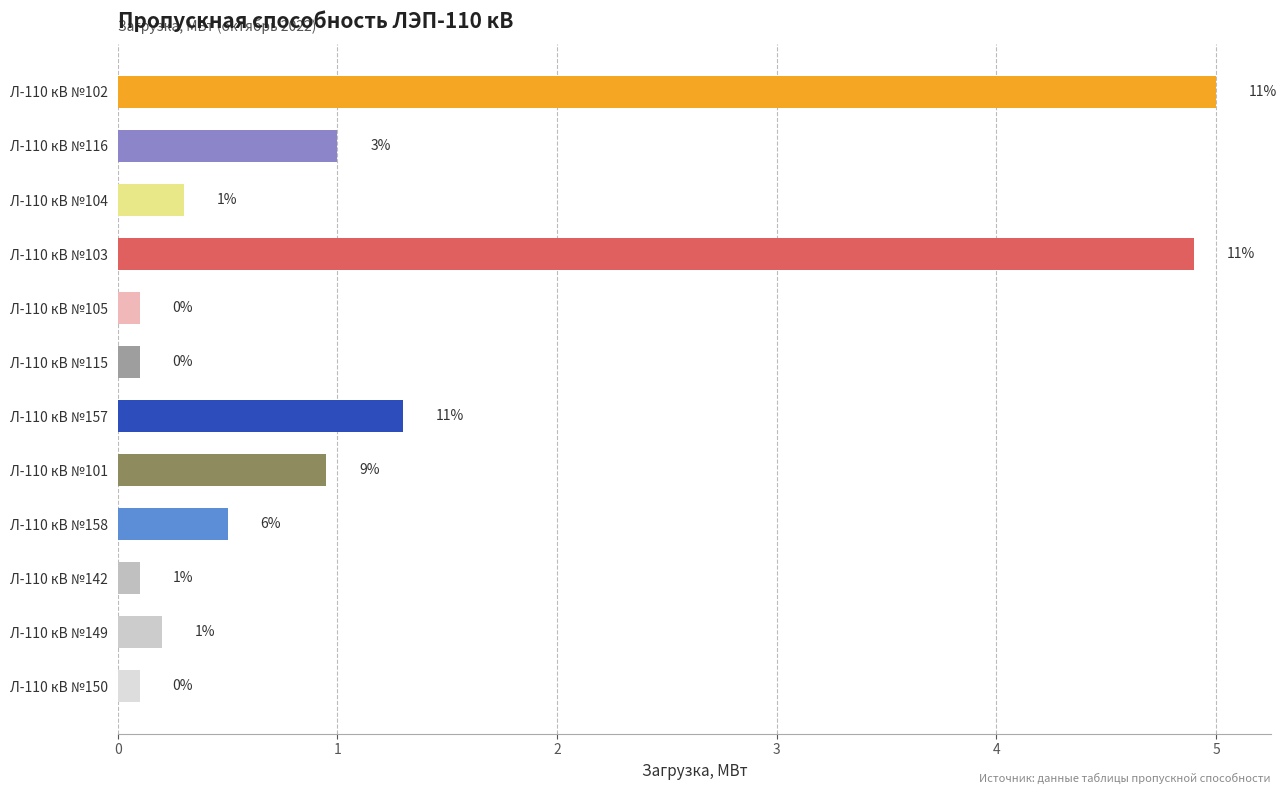

Does the chart contain any negative values?

No